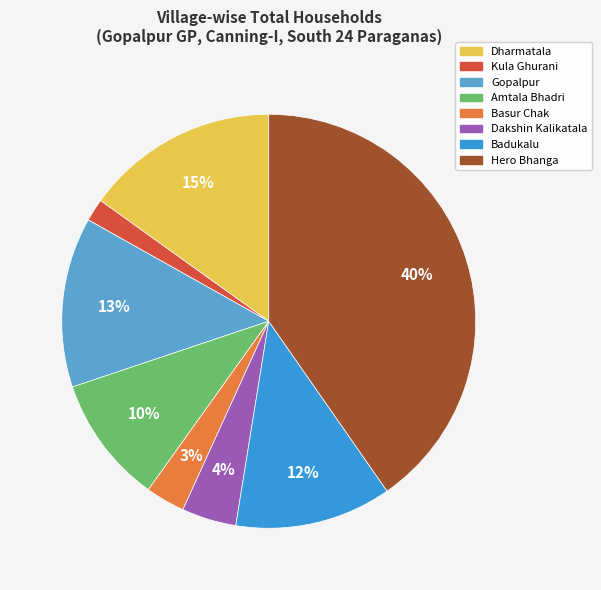

Does Hero Bhanga represent more than half of the total?

No